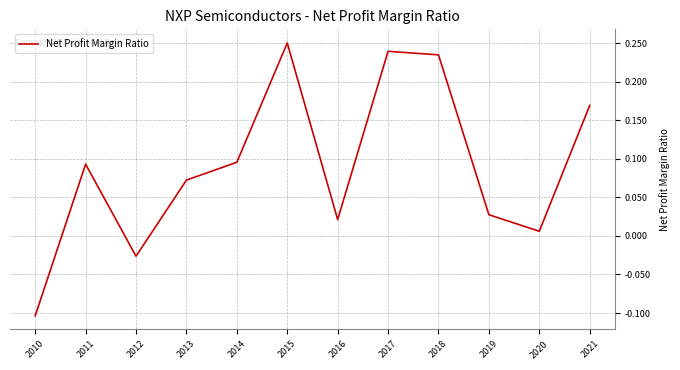

What is the change in value from 2012 to 2018?

+0.3